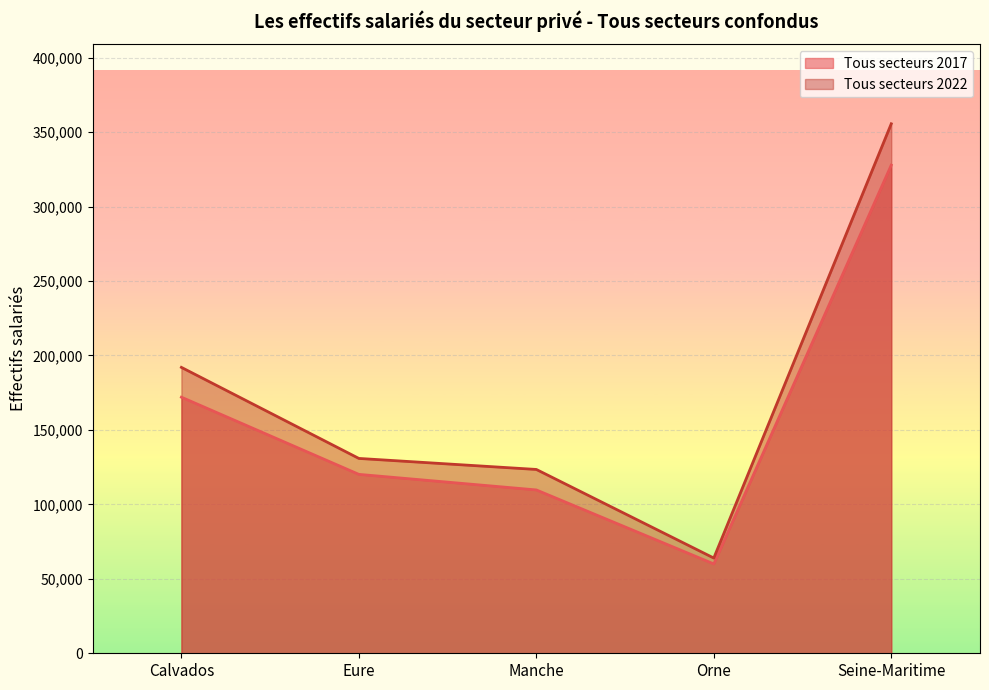

Rank the series by their maximum value, from lowest to highest.

Tous secteurs 2017, Tous secteurs 2022